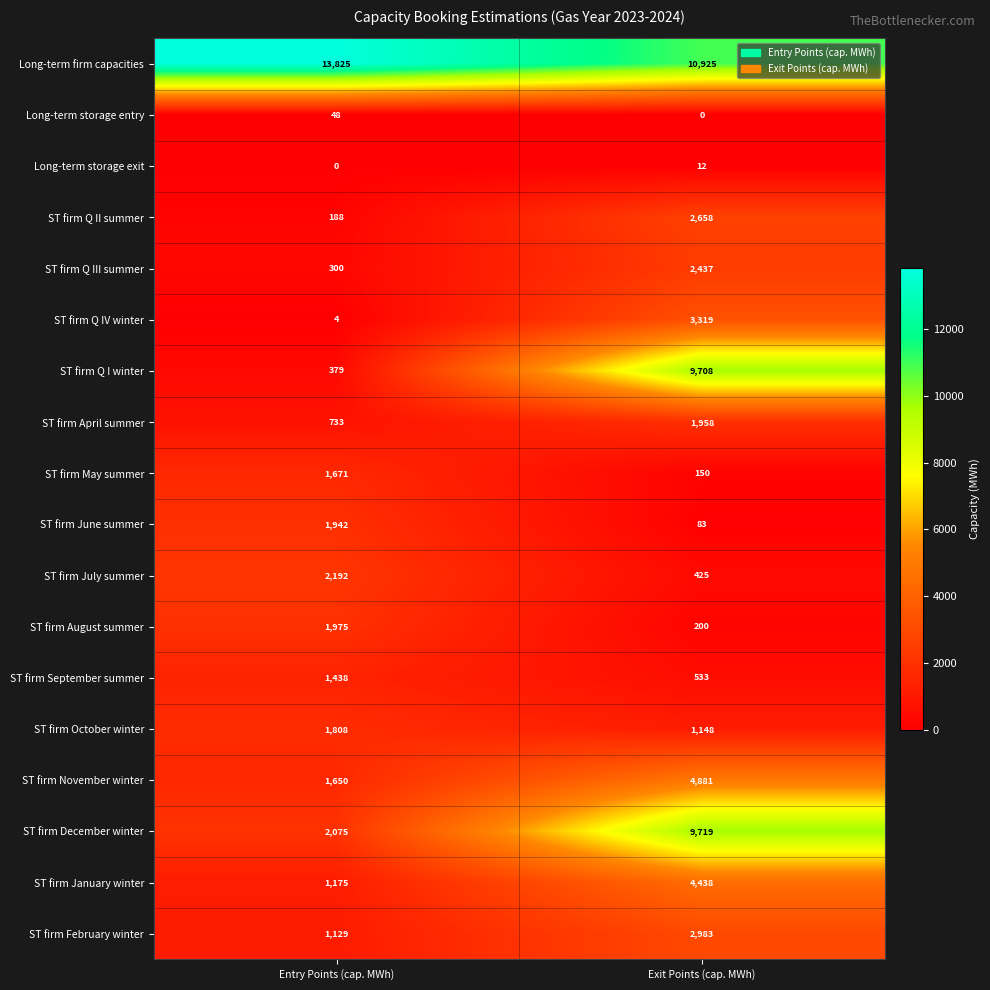

Which label corresponds to the largest value in the chart?

Entry Points (cap. MWh)